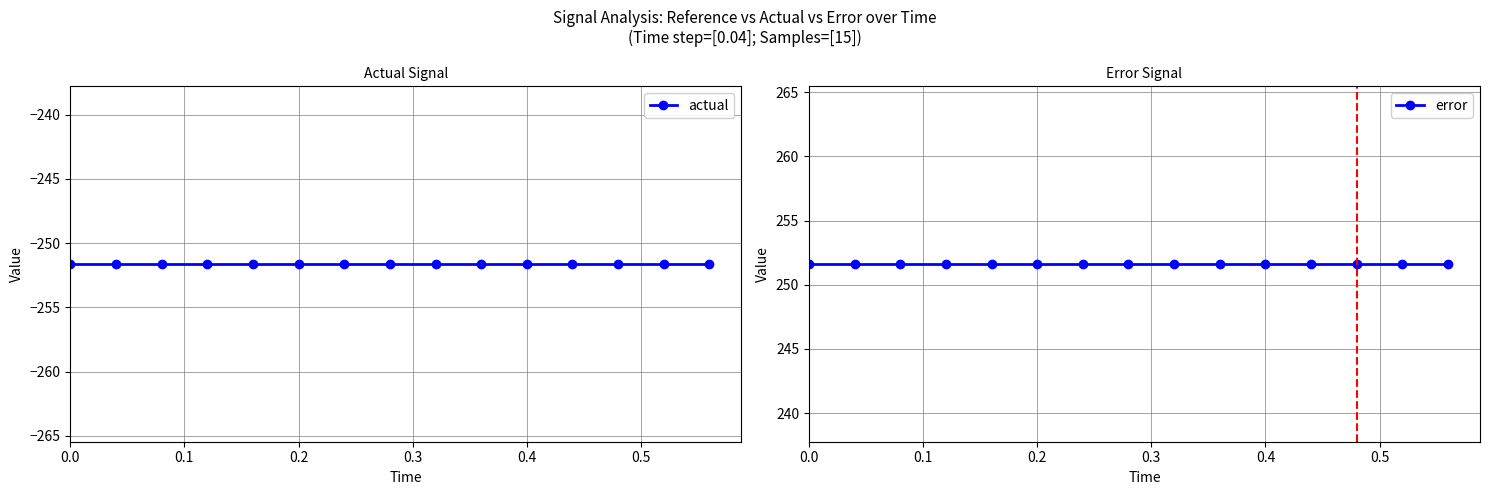

Reading right to left, transcribe all the data shown in this chart.

actual: -251.6	-251.6	-251.6	-251.6	-251.6	-251.6	-251.6	-251.6	-251.6	-251.6	-251.6	-251.6	-251.6	-251.6	-251.6
error: 251.6	251.6	251.6	251.6	251.6	251.6	251.6	251.6	251.6	251.6	251.6	251.6	251.6	251.6	251.6